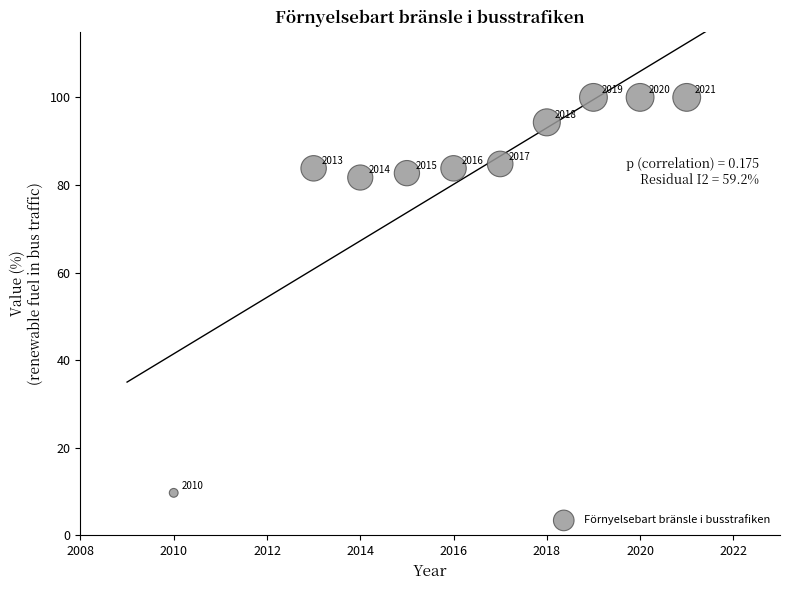

What is the range of Y values (max minus min)?

90.3